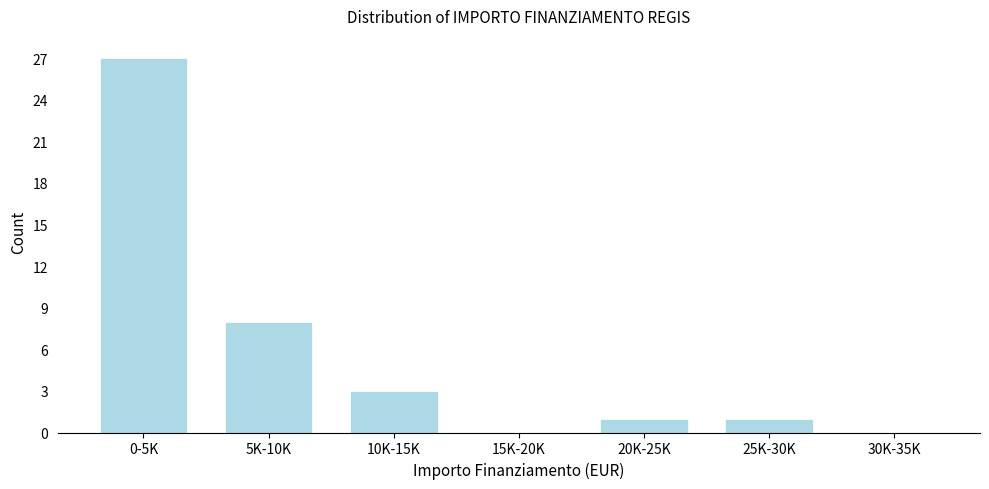

Reading left to right, list all the values displayed in this chart.

0-5K=27	5K-10K=8	10K-15K=3	15K-20K=0	20K-25K=1	25K-30K=1	30K-35K=0